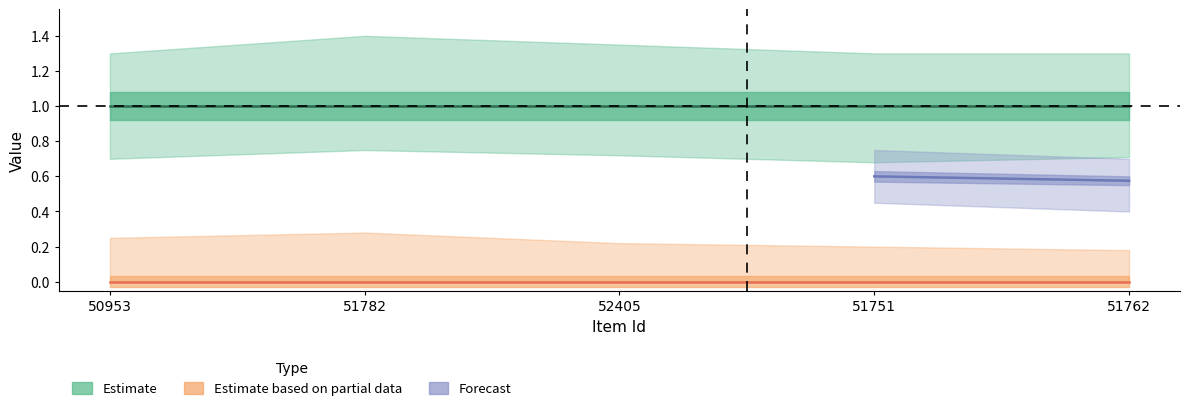

What position from the left is 51762?

5